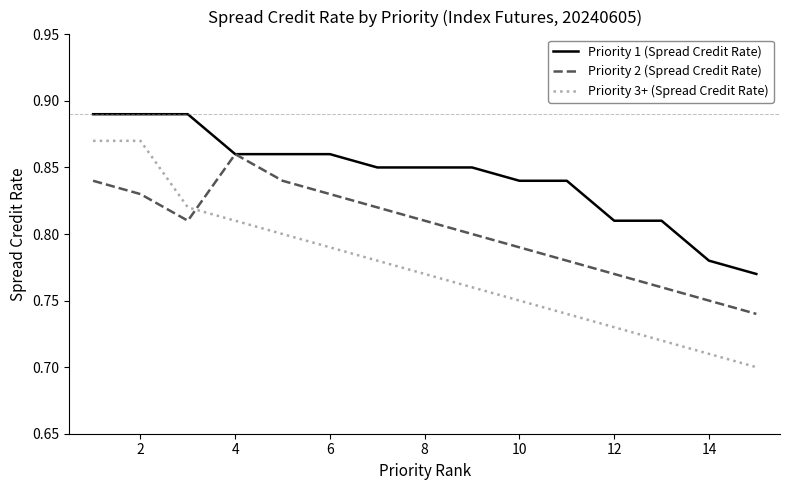

Which series has the widest spread of values?

Priority 3+ (Spread Credit Rate)